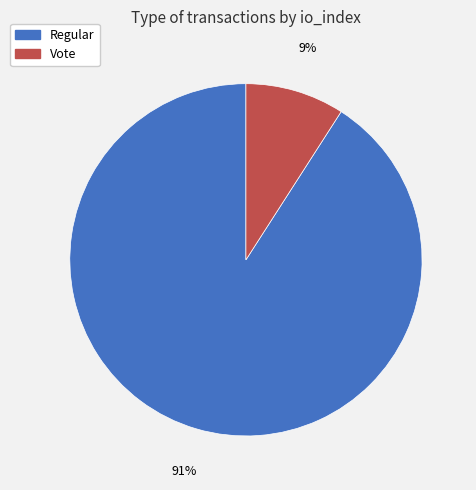

To the nearest percent, what is the average slice percentage?

50%